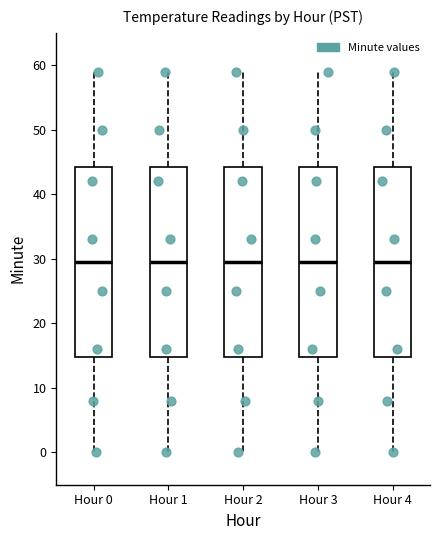

Reading left to right, transcribe this box plot: for each box, give where its median line is, the range the box spans, and where its two whiskers end, as read against the y-axis. The values are not printed on the chart, so give them approximately, as read against the axis.

Hour 0: median 30, box 15 to 44, whiskers 0 to 59
Hour 1: median 30, box 15 to 44, whiskers 0 to 59
Hour 2: median 30, box 15 to 44, whiskers 0 to 59
Hour 3: median 30, box 15 to 44, whiskers 0 to 59
Hour 4: median 30, box 15 to 44, whiskers 0 to 59